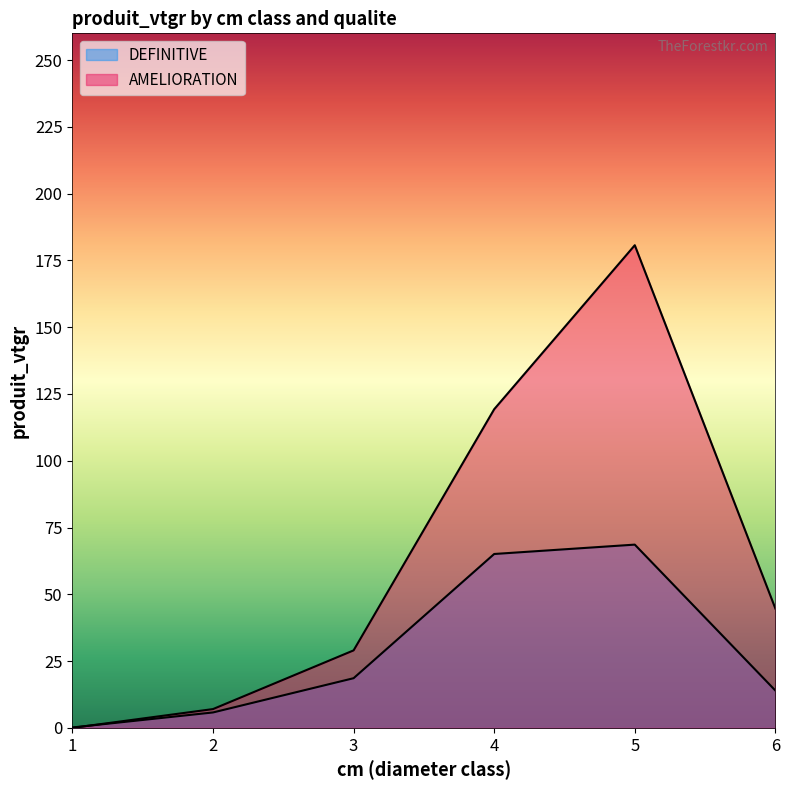

What is the value of the DEFINITIVE point at the 2nd from the left?

5.8